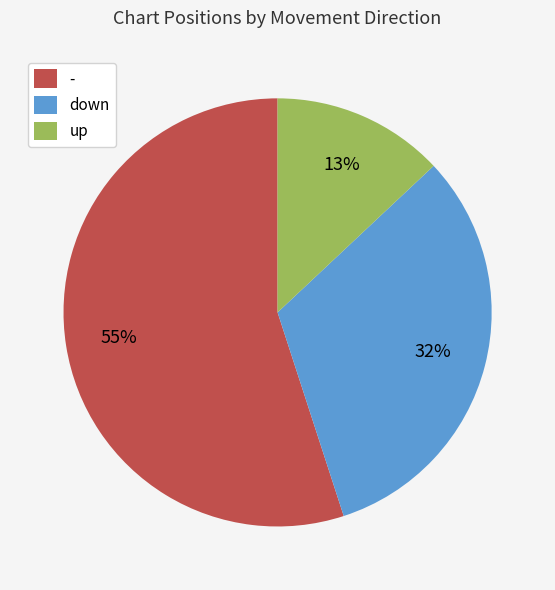

The down slice represents 25% of the pie. True or false?

False